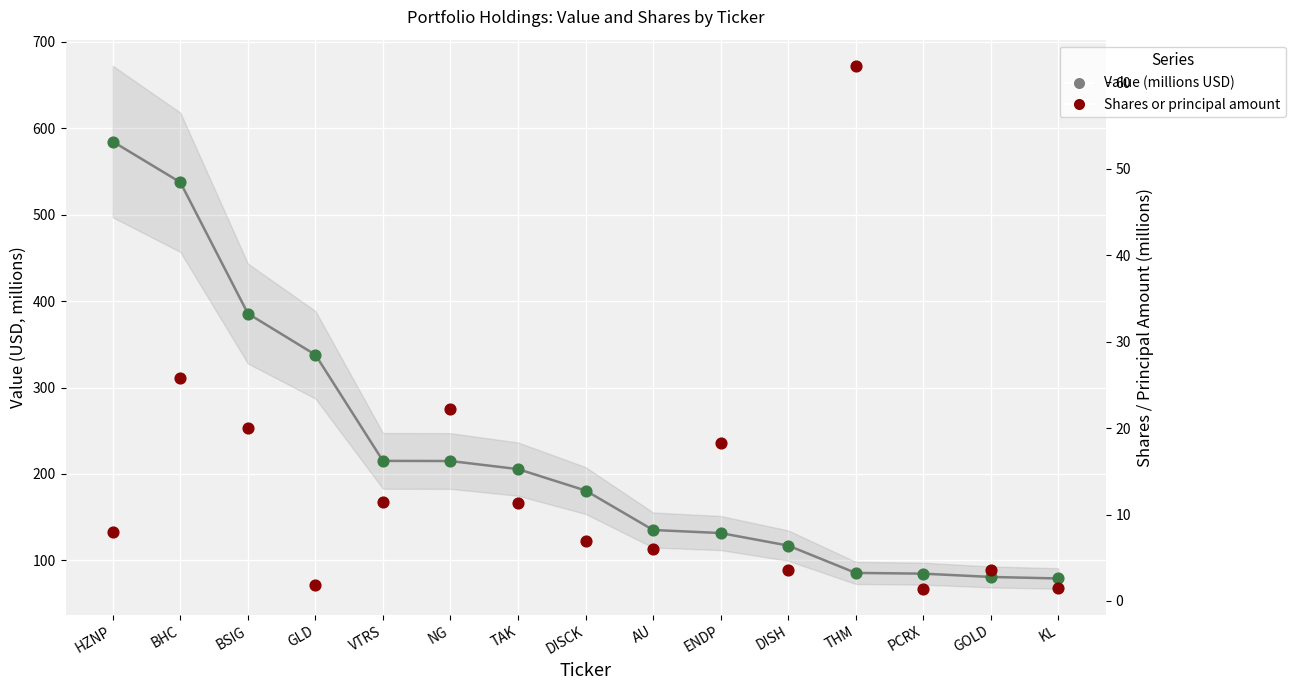

Which series has the largest total across all categories?

Value